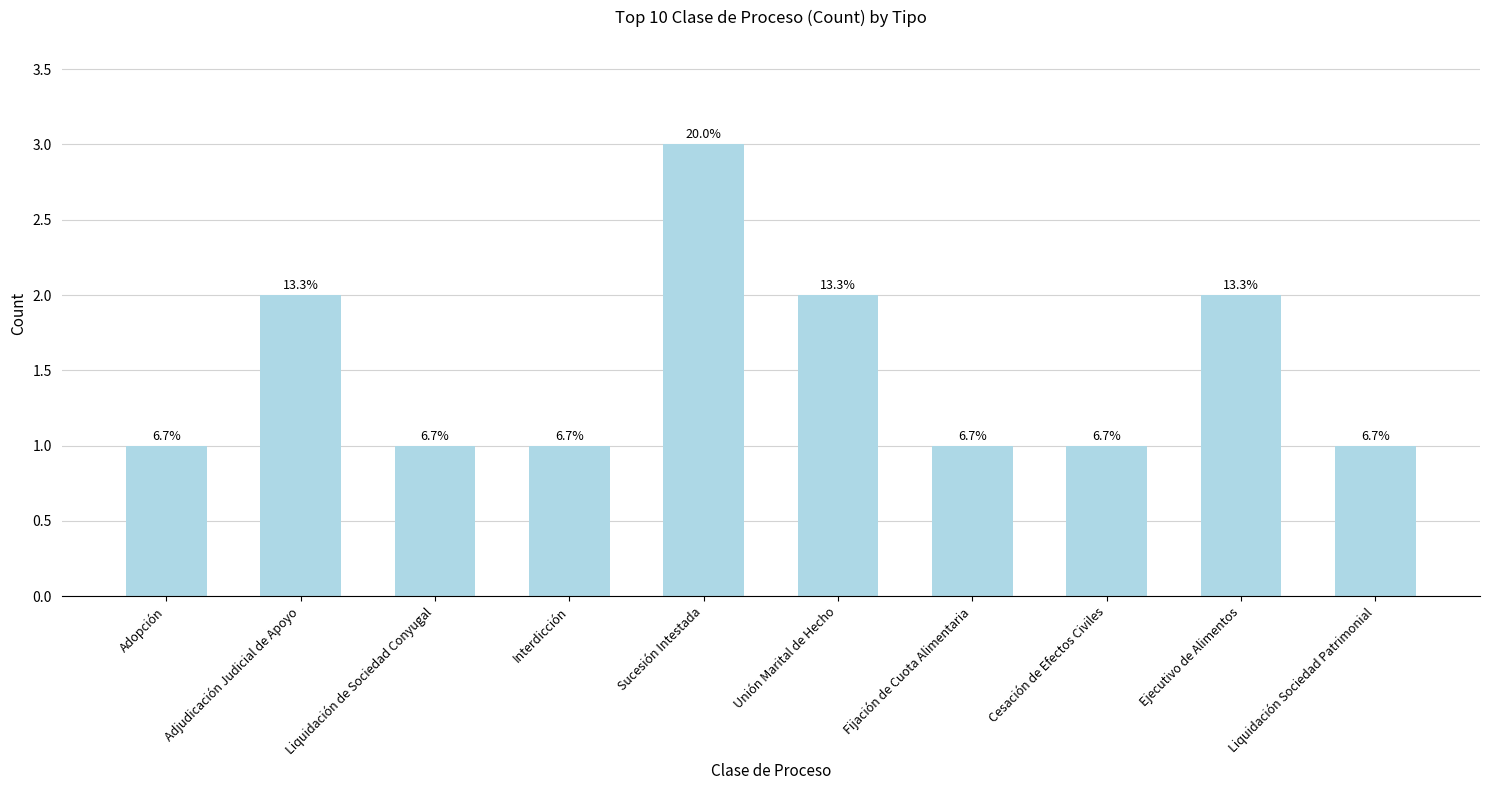

Are the bars horizontal?

No